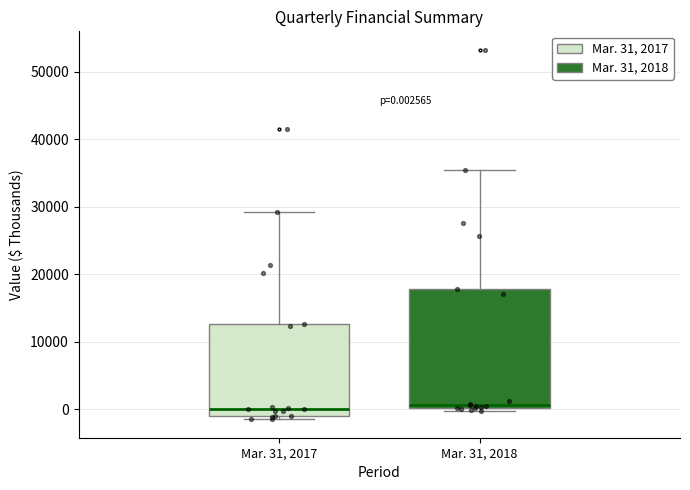

Comparing the boxes themselves (not the whiskers), which one is the tallest?

Mar. 31, 2018